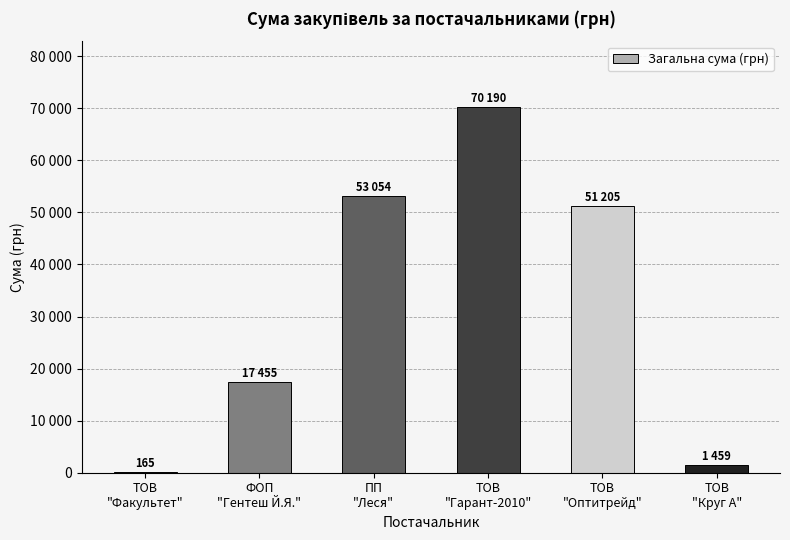

Is it true that the value at ТОВ
"Гарант-2010" is 97587.2?

False